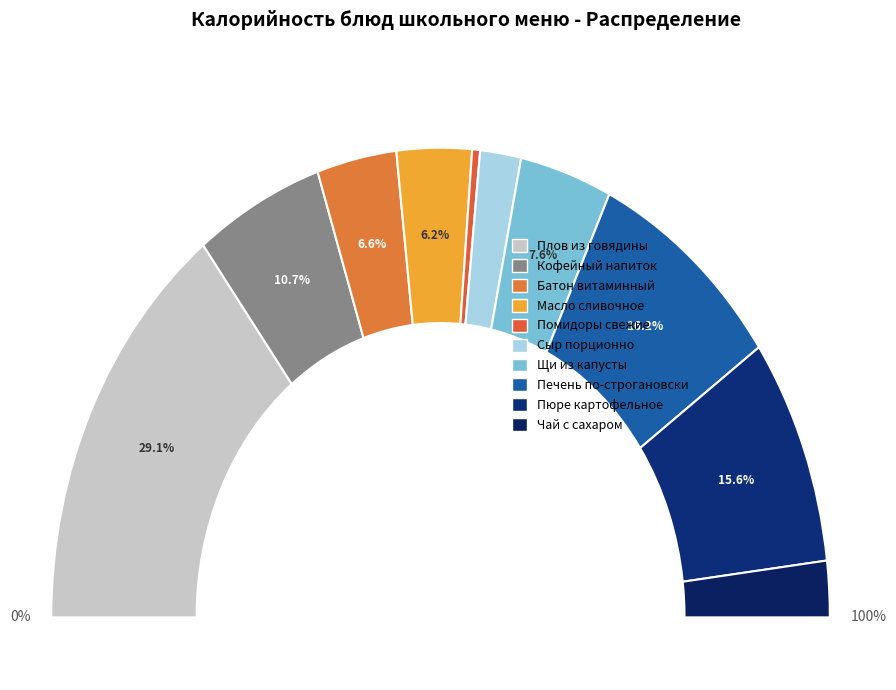

What percentage is the Щи из свежей капусты slice, to the nearest percent?

8%